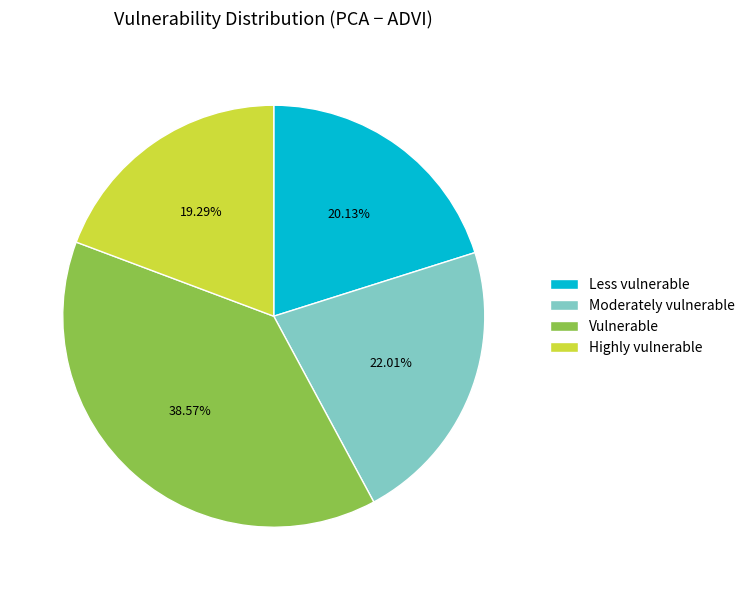

To the nearest percent, what percentage of the pie is Highly vulnerable?

19%